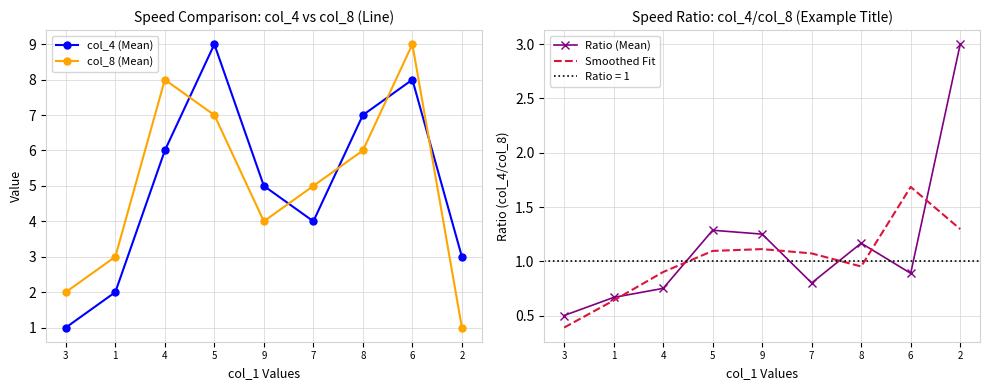

What is the minimum value shown in the chart?

0.4